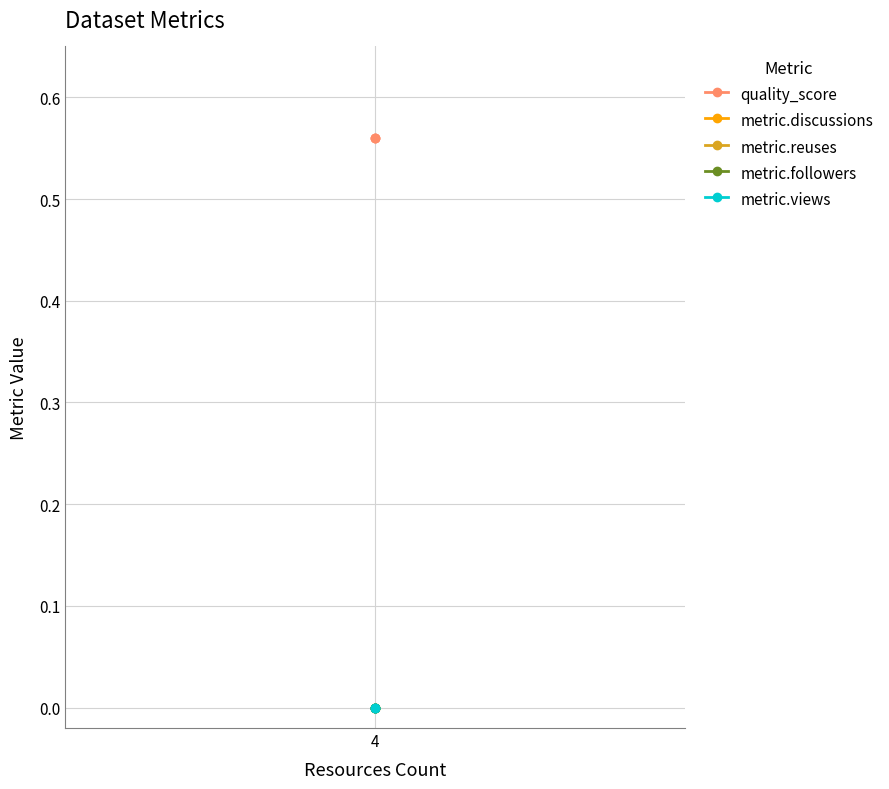

What are all the series names shown in the legend?

quality_score, metric.discussions, metric.reuses, metric.followers, metric.views